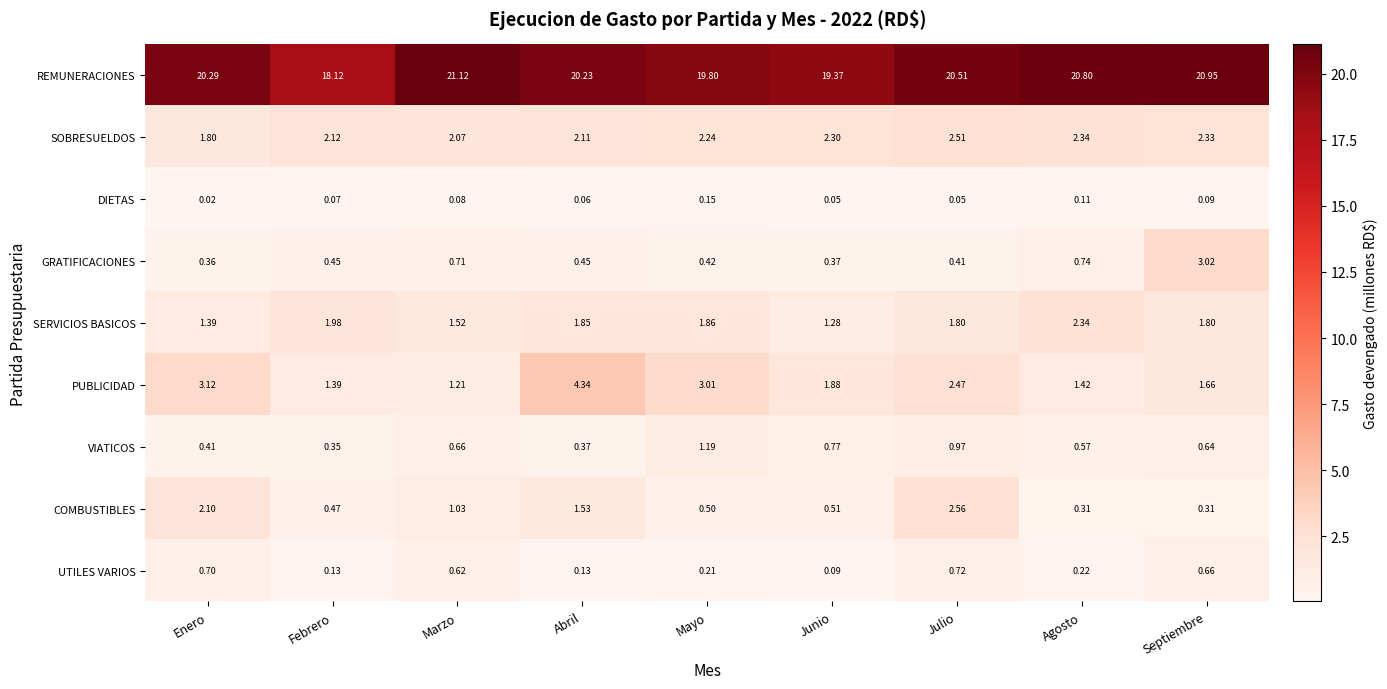

Which series has the largest range (max minus min)?

PUBLICIDAD